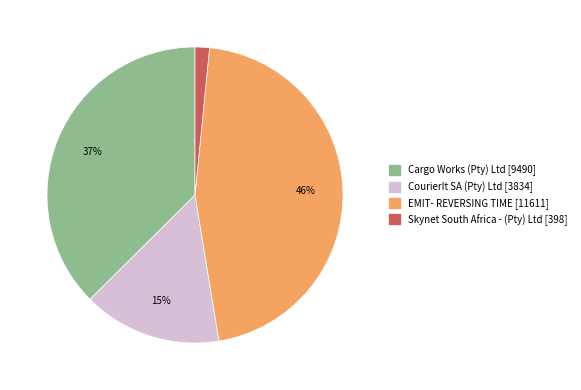

Does Cargo Works (Pty) Ltd represent more than half of the total?

No